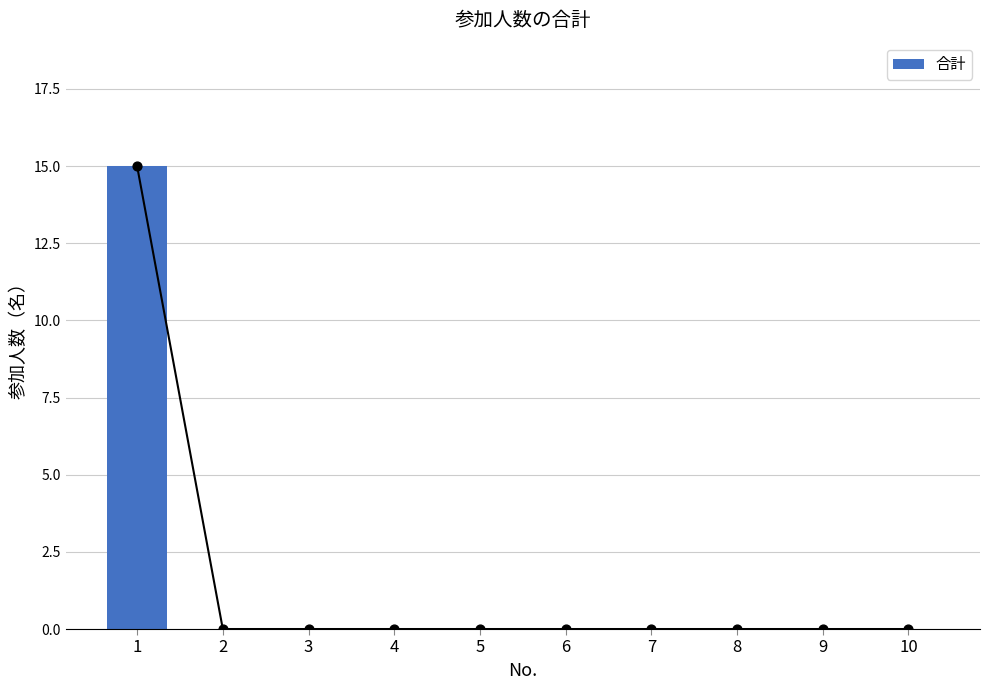

Between 7 and 1, which is larger?

1